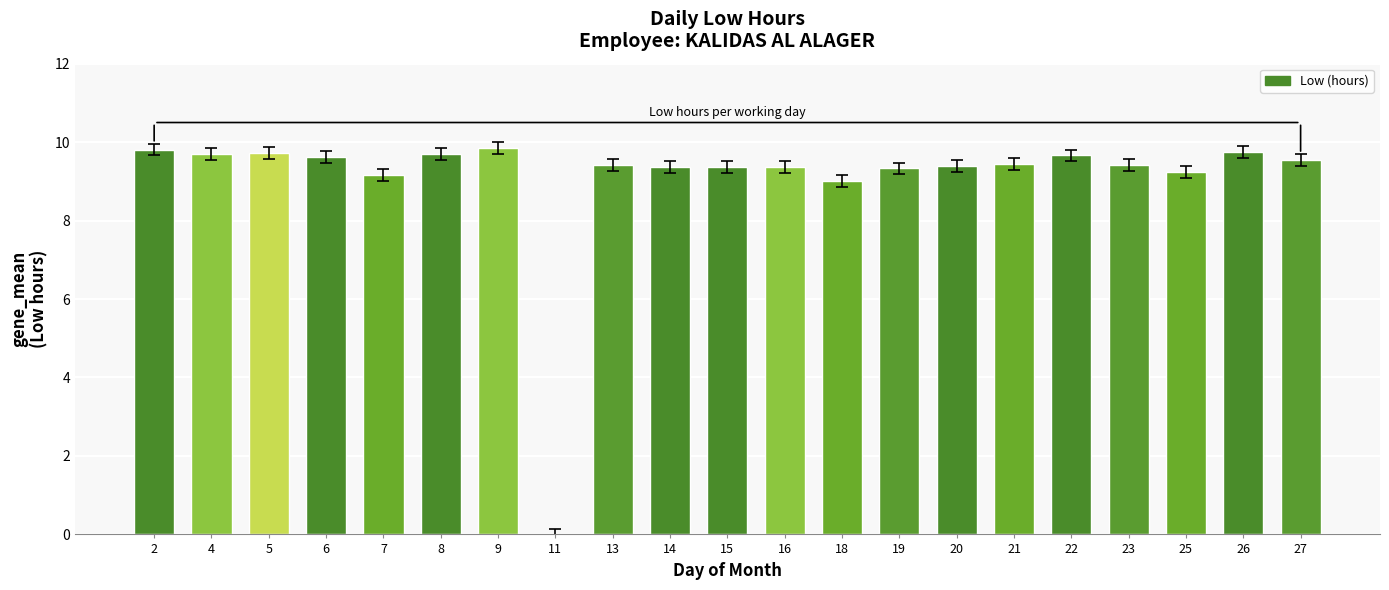

What is the change in value from 6 to 9?

+0.2